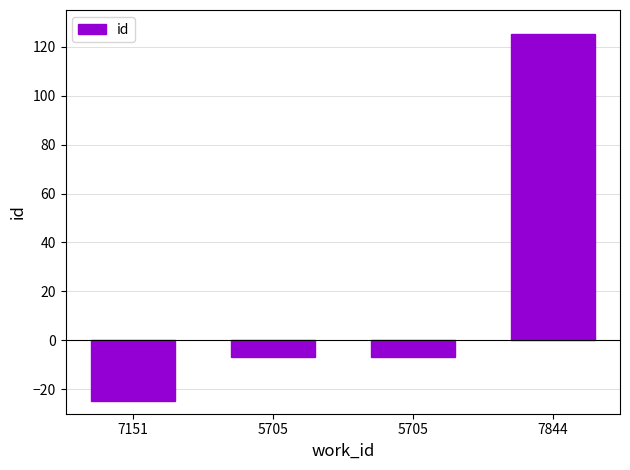

What is the label of the 2nd bar from the right?

5705